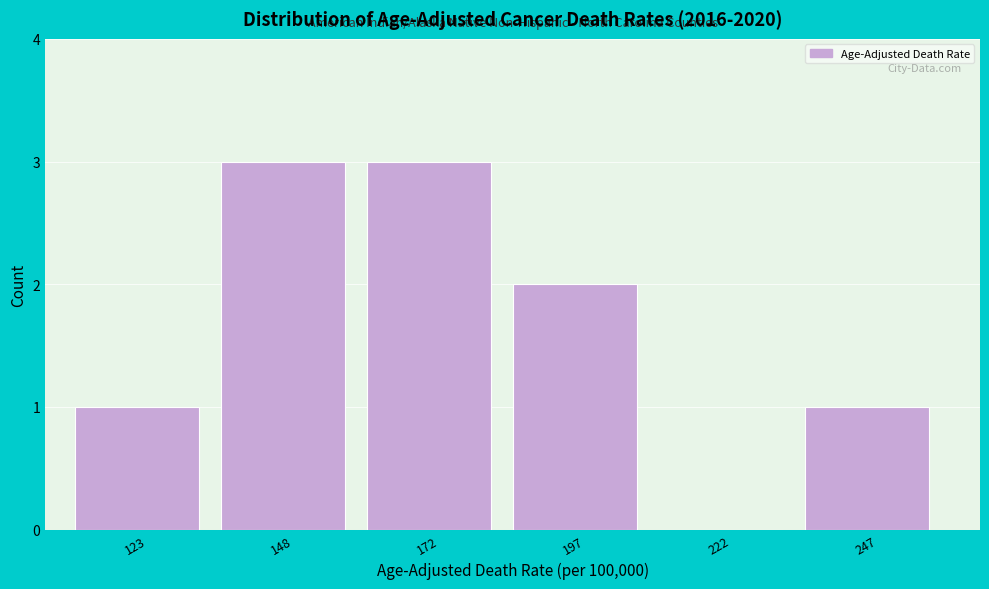

Reading right to left, transcribe all the data shown in this chart.

247=1	222=0	197=2	172=3	148=3	123=1